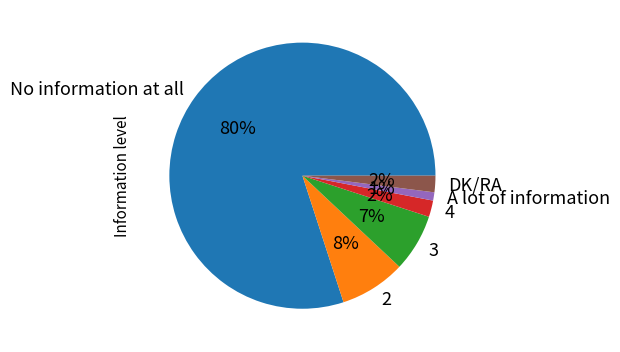

Which category accounts for the majority?

No information at all